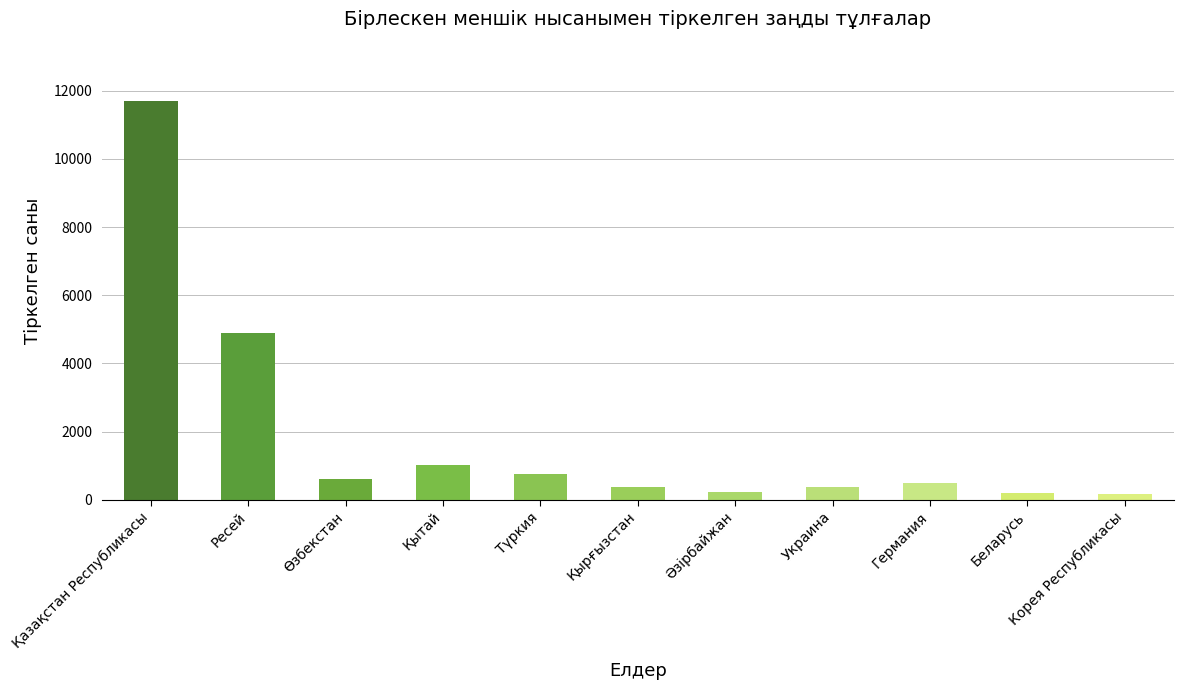

What is the average value?

1888